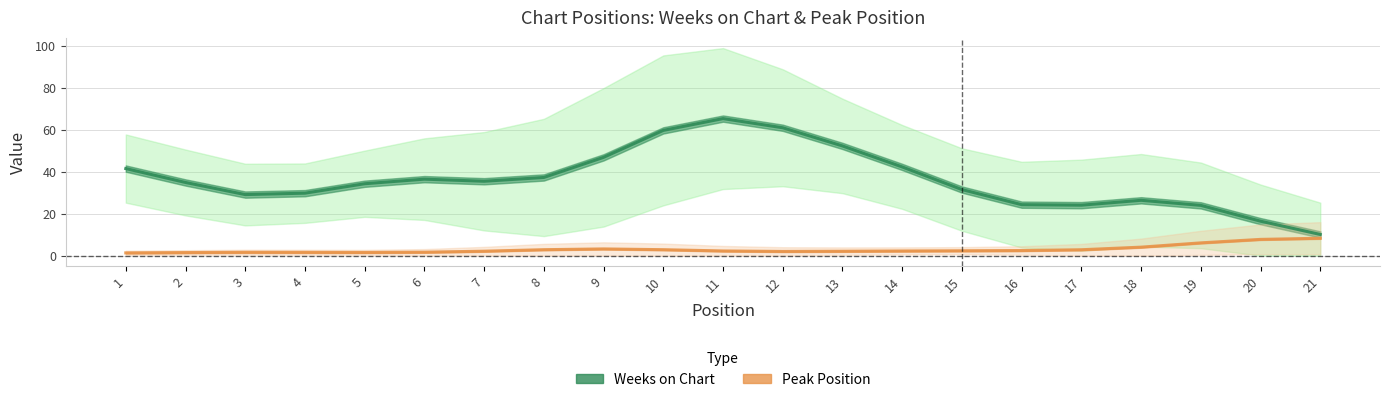

What is the maximum value for Peak Position?

8.3